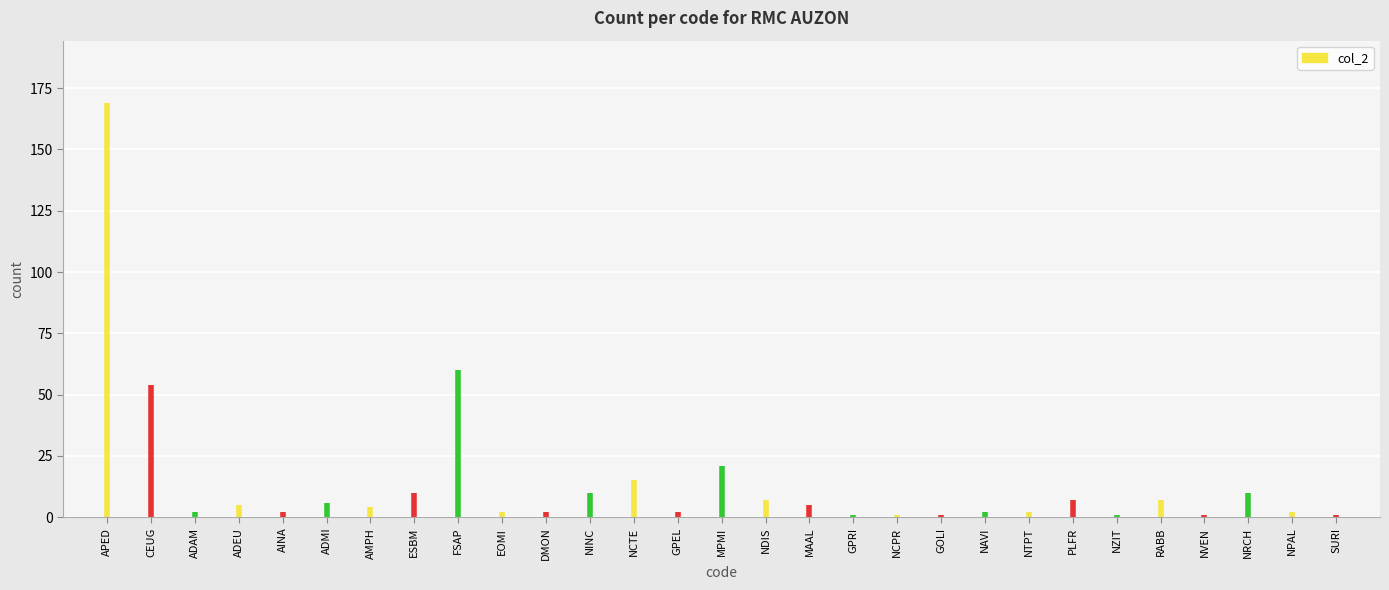

Reading left to right, extract all data points from this chart.

APED=169	CEUG=54	ADAM=2	ADEU=5	AINA=2	ADMI=6	AMPH=4	ESBM=10	FSAP=60	EOMI=2	DMON=2	NINC=10	NCTE=15	GPEL=2	MPMI=21	NDIS=7	MAAL=5	GPRI=1	NCPR=1	GOLI=1	NAVI=2	NTPT=2	PLFR=7	NZIT=1	RABB=7	NVEN=1	NRCH=10	NPAL=2	SURI=1